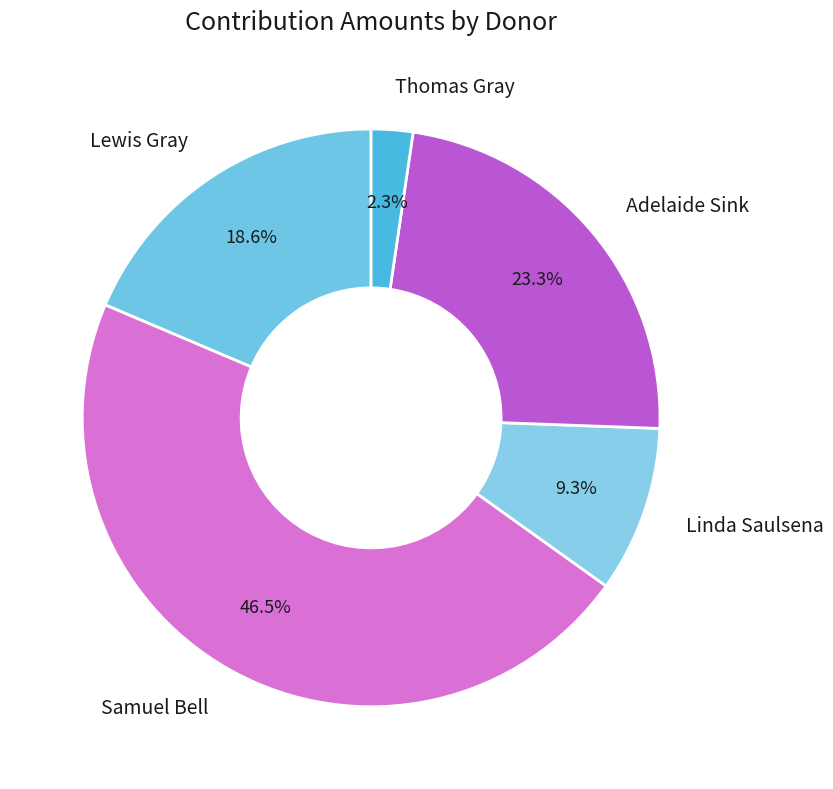

To the nearest percent, what percentage of the pie is Linda Saulsena?

9%